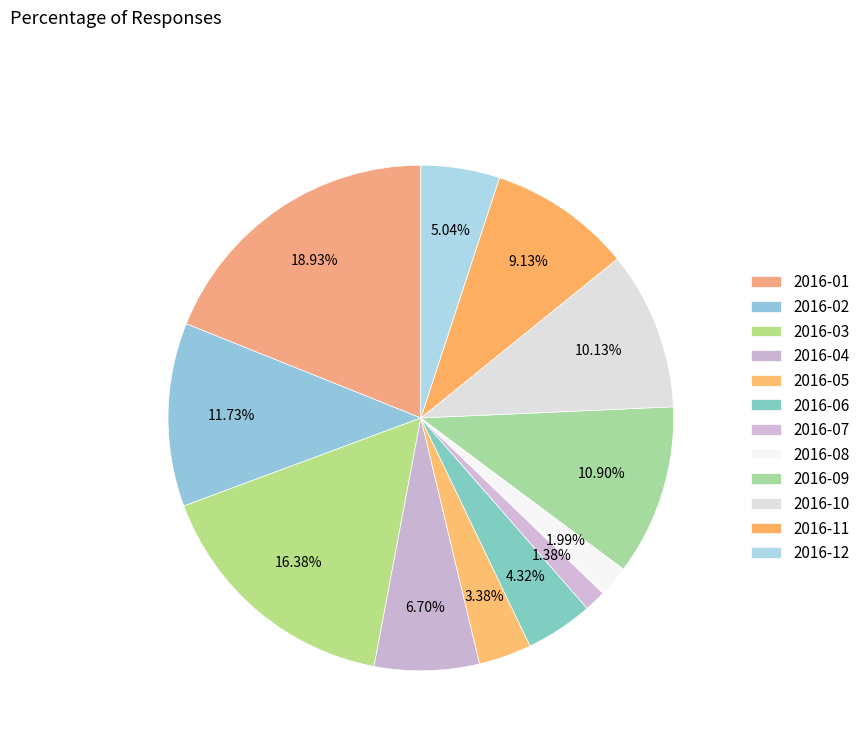

To the nearest percent, what is the difference between the 2016-09 and 2016-03 slice percentages?

5%